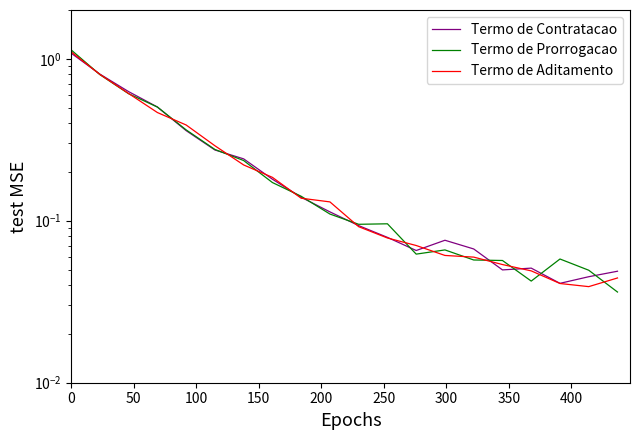

True or false: Termo de Prorrogacao has more than 1 points higher than both neighbors.

True